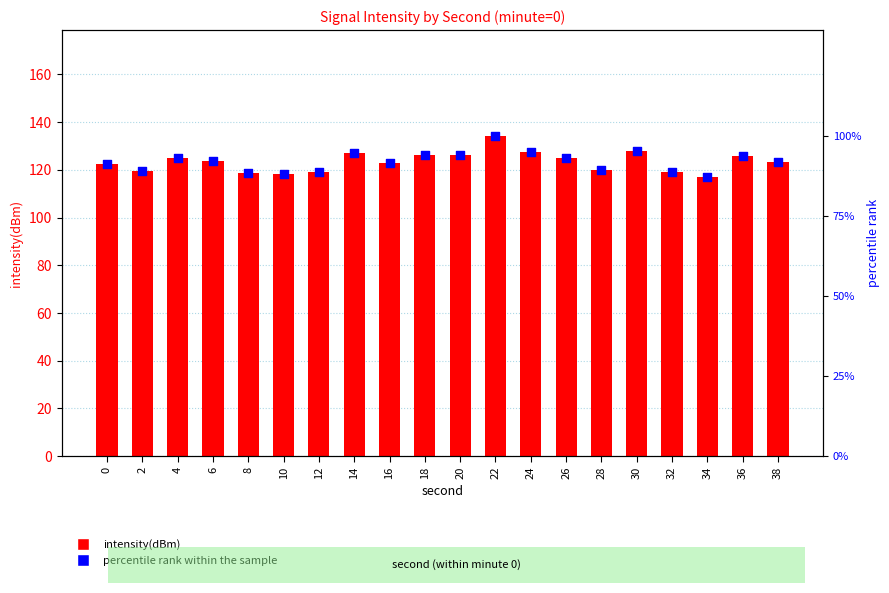

At how many categories does at least one series exceed 97?

20